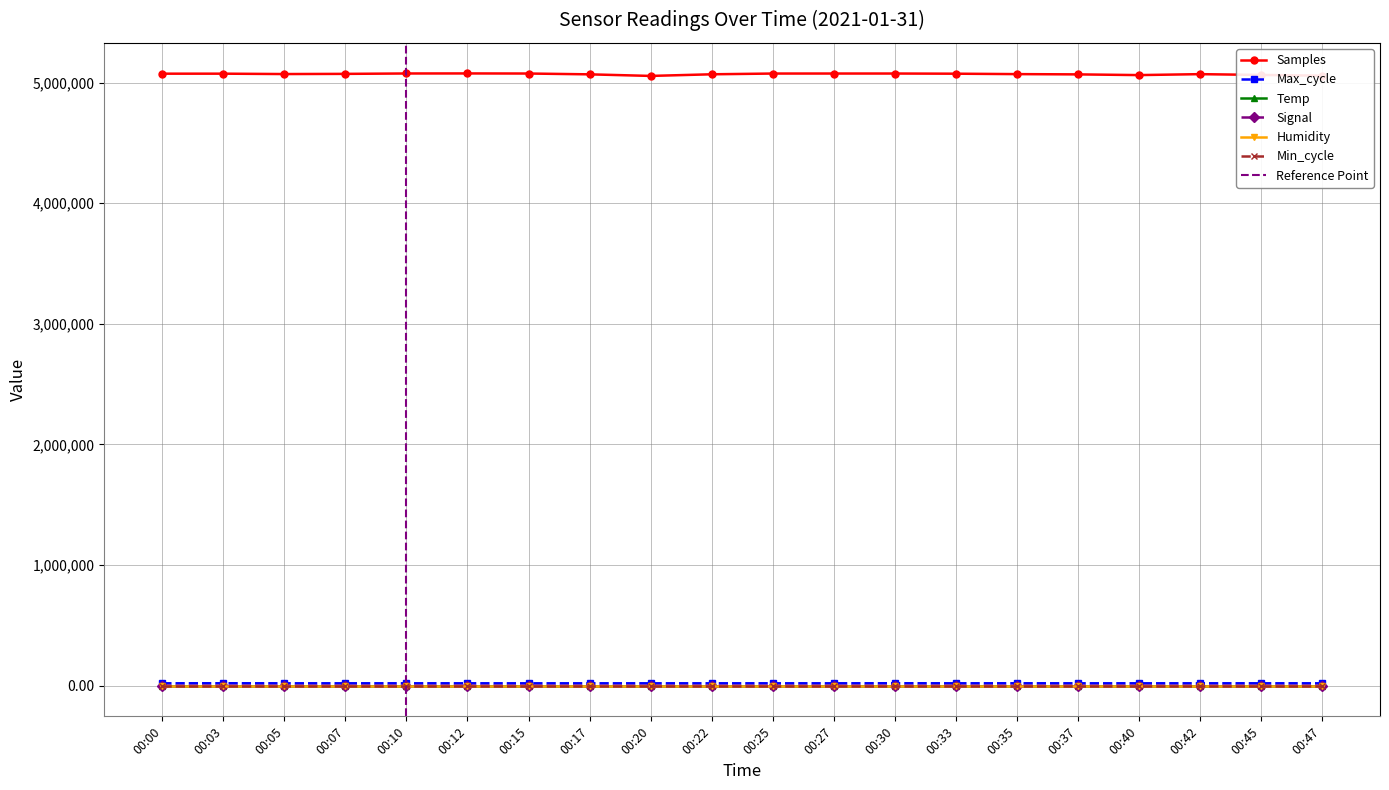

True or false: Samples and Signal cross at least once.

False